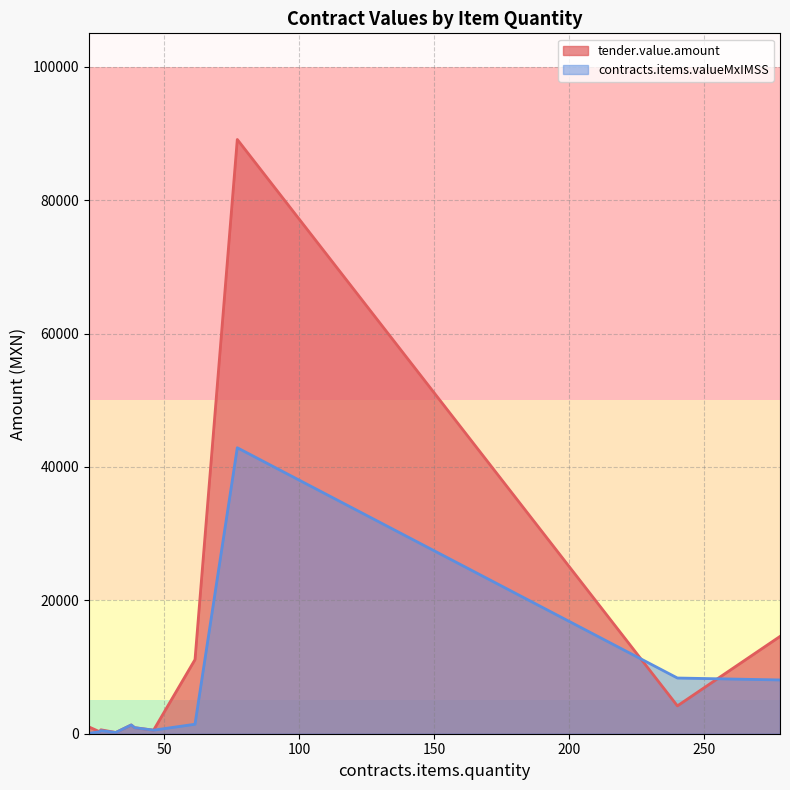

In tender.value.amount, how many points are lower than both neighbors (excluding endpoints)?

4